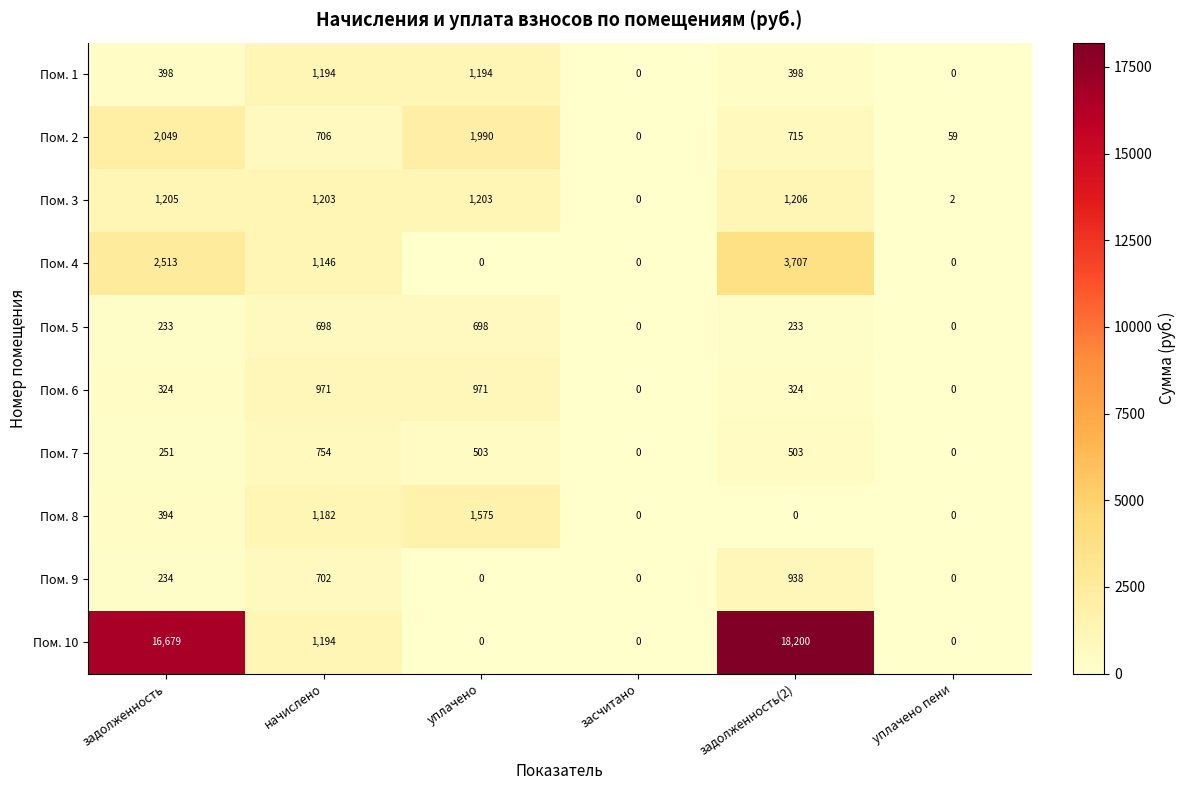

What is the total value across all series at начислено?

9750